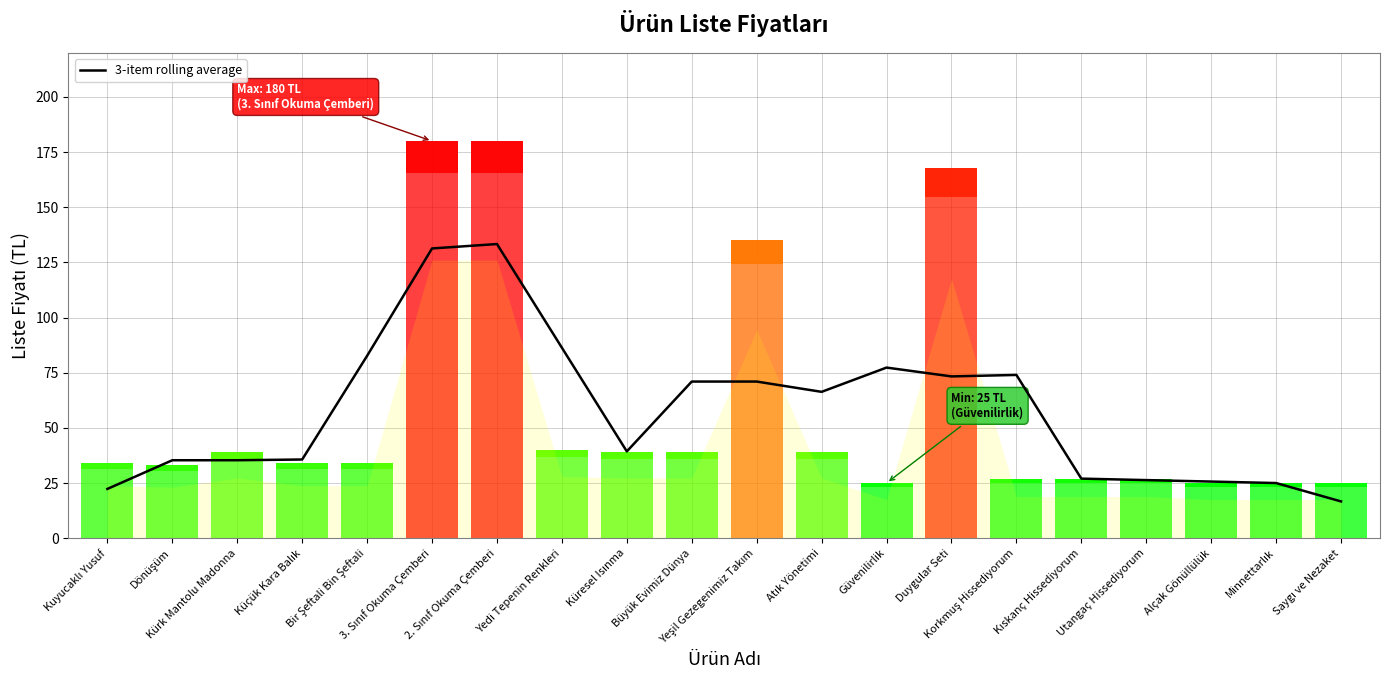

True or false: the data has more than 2 interior local peaks.

True